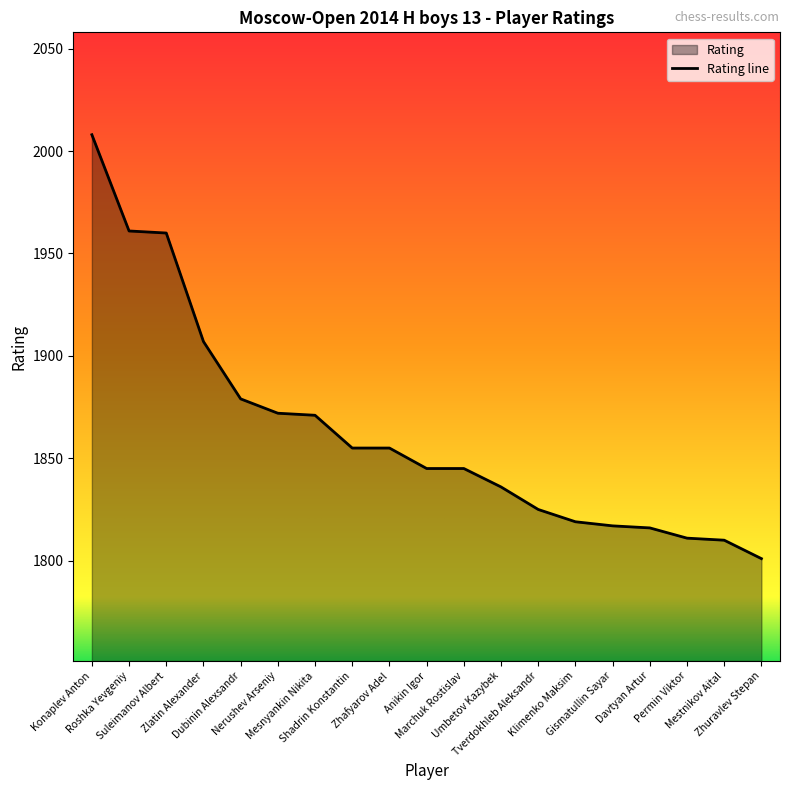

List the labels in order of value, smallest first.

Zhuravlev Stepan, Mestnikov Aital, Permin Viktor, Davtyan Artur, Gismatullin Sayar, Klimenko Maksim, Tverdokhleb Aleksandr, Umbetov Kazybek, Anikin Igor, Marchuk Rostislav, Shadrin Konstantin, Zhafyarov Adel, Mesnyankin Nikita, Nerushev Arseniy, Dubinin Alexsandr, Zlatin Alexander, Suleimanov Albert, Roshka Yevgeniy, Konaplev Anton